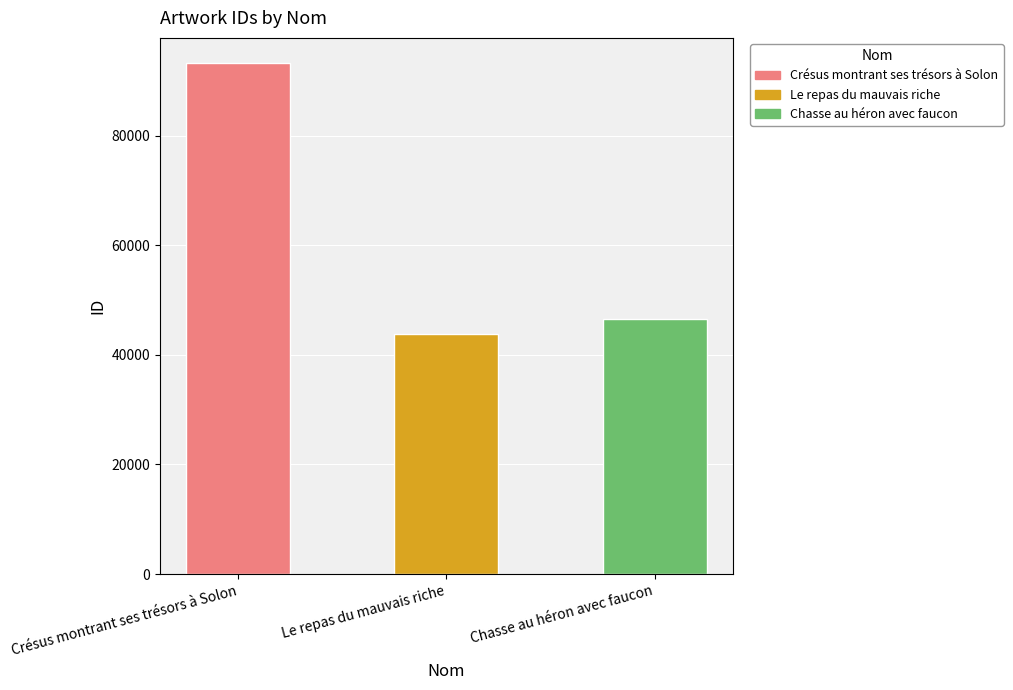

What is the maximum value shown in the chart?

93236